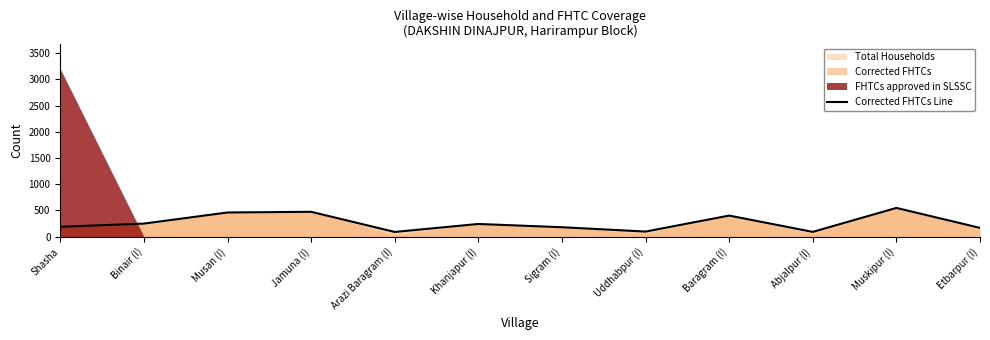

Count the number of categories in the chart.

12